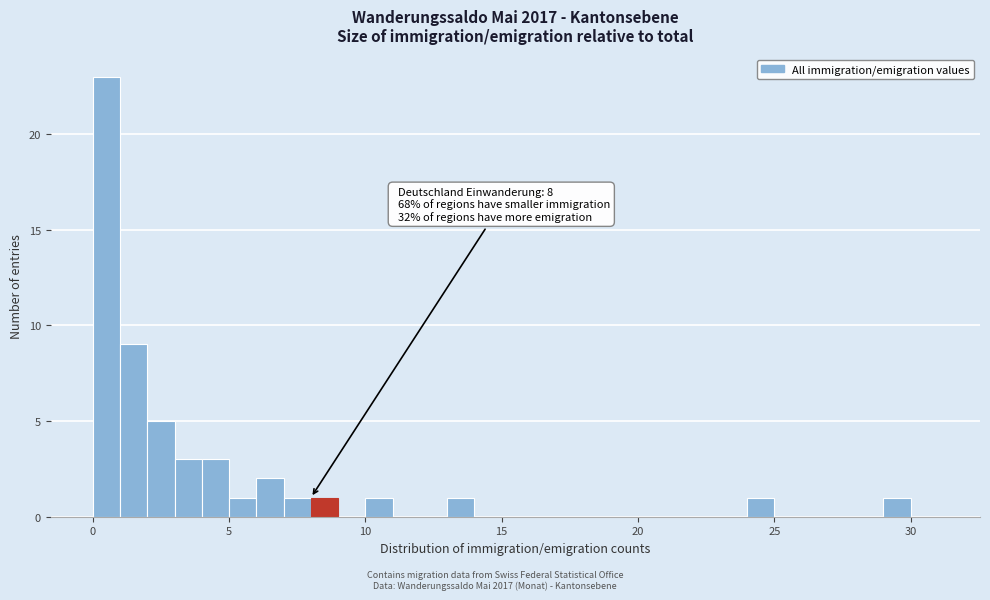

Around what value on the x-axis is the tallest bar? Give the approximate position of its centre, as read against the axis.

0.5